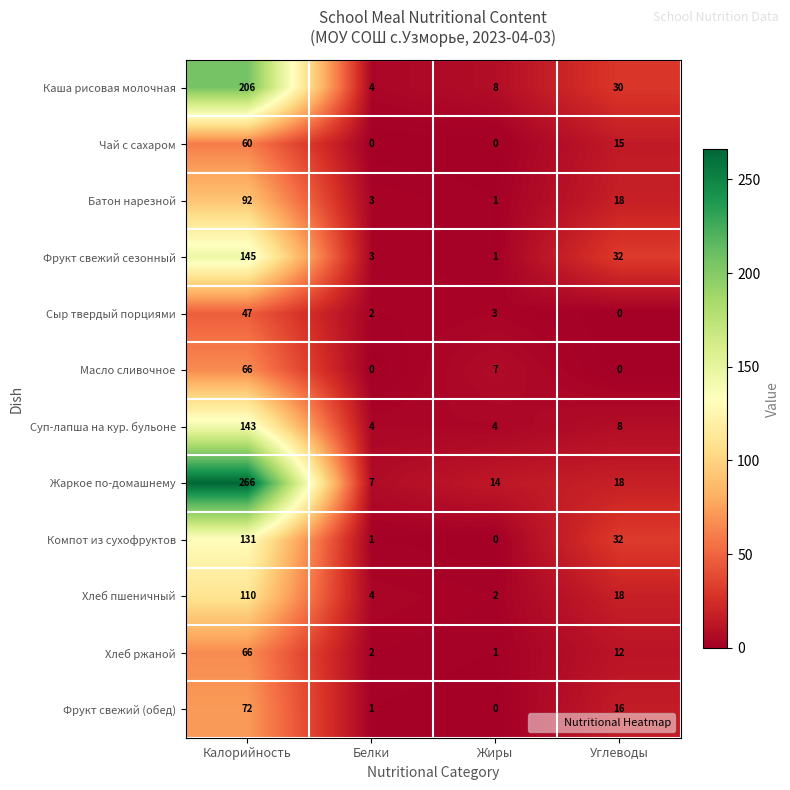

Count the number of categories in the chart.

4